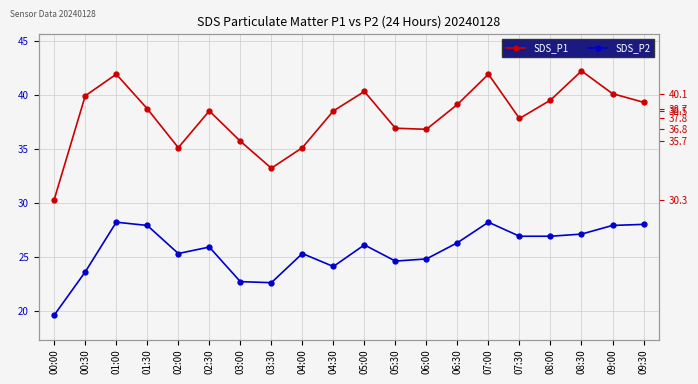

What is the difference between the highest and lowest values at 08:30?

15.1